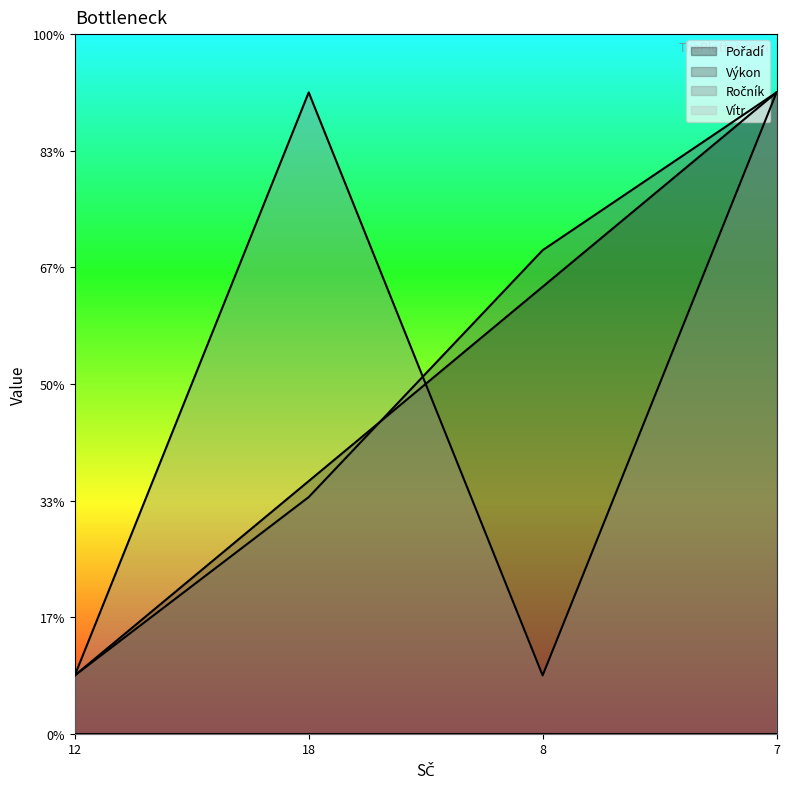

Is it true that Výkon equals 6.3 at 18?

False